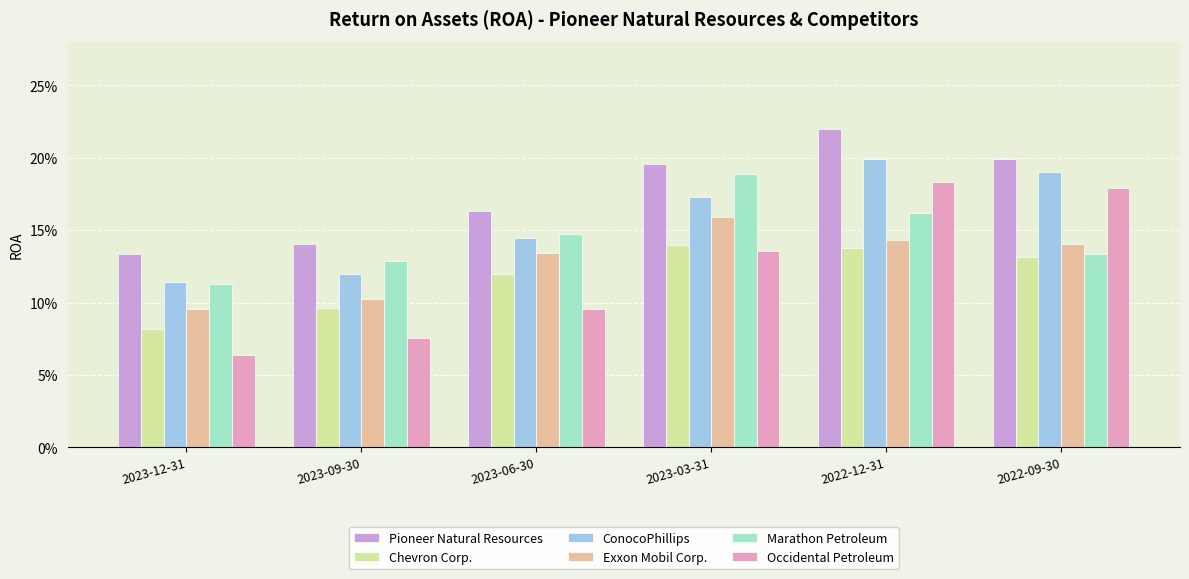

Count the Occidental Petroleum values in the range 0 to 1.

6